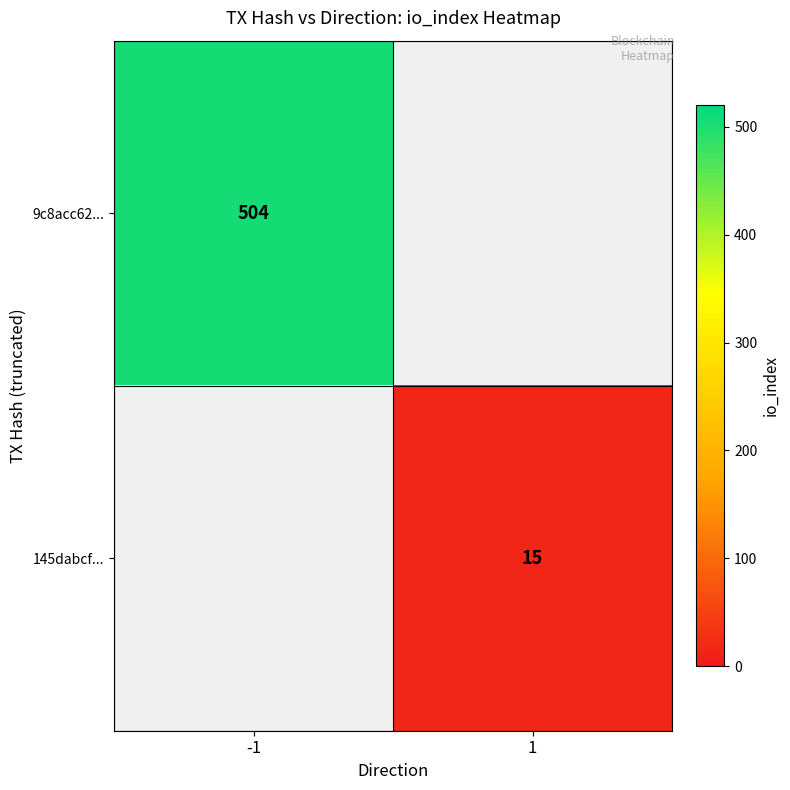

The 9c8acc62... series shows 504 at -1. True or false?

True